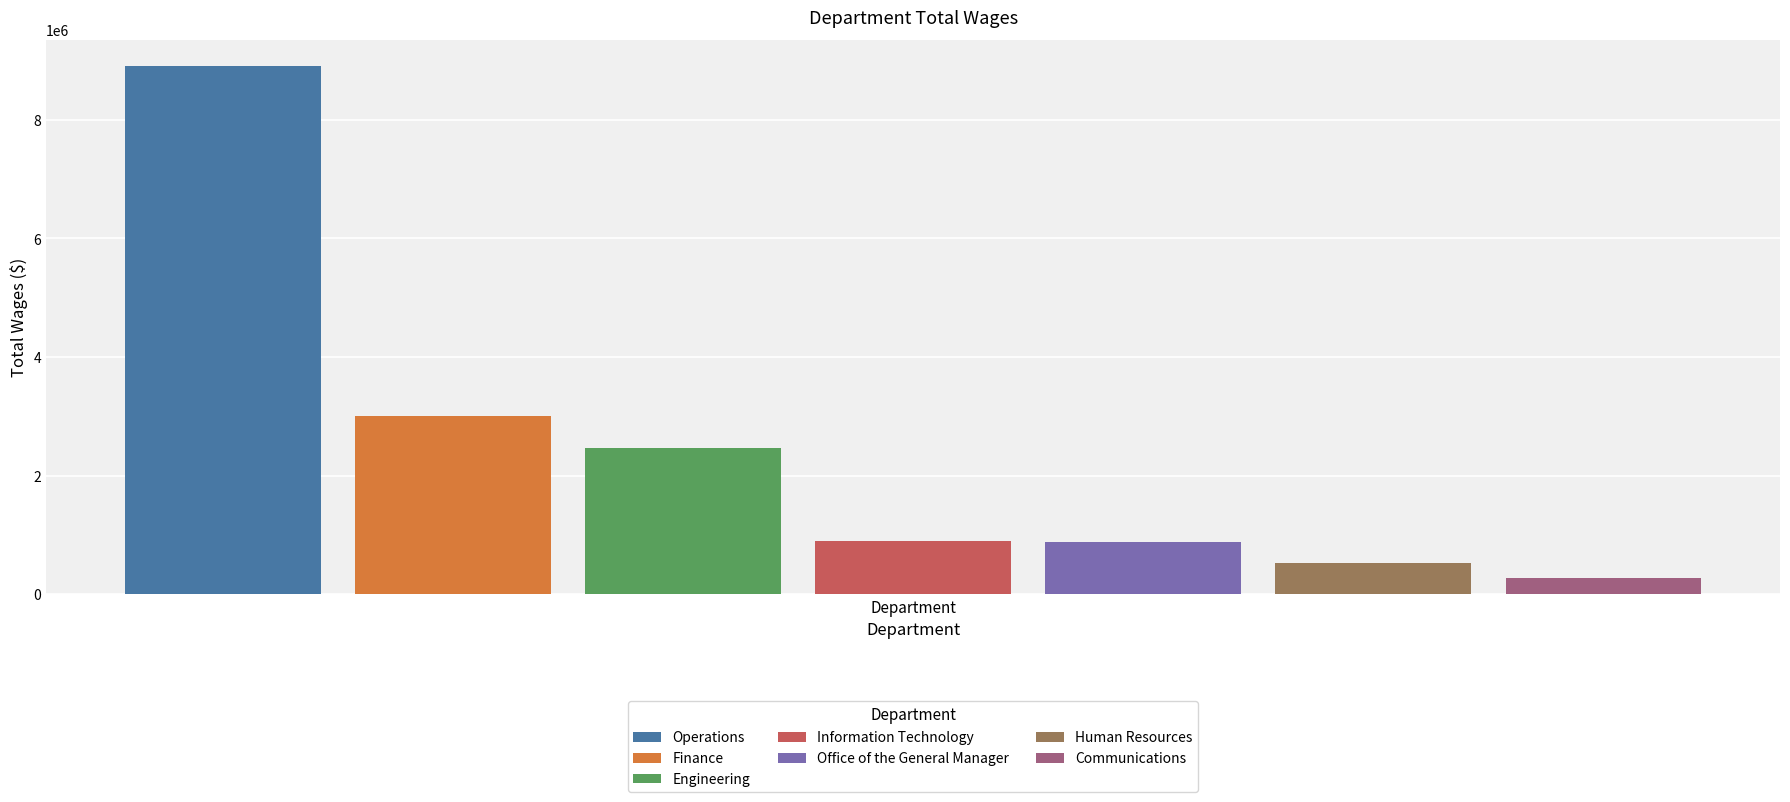

True or false: Finance has a value of 5372433 at Department.

False